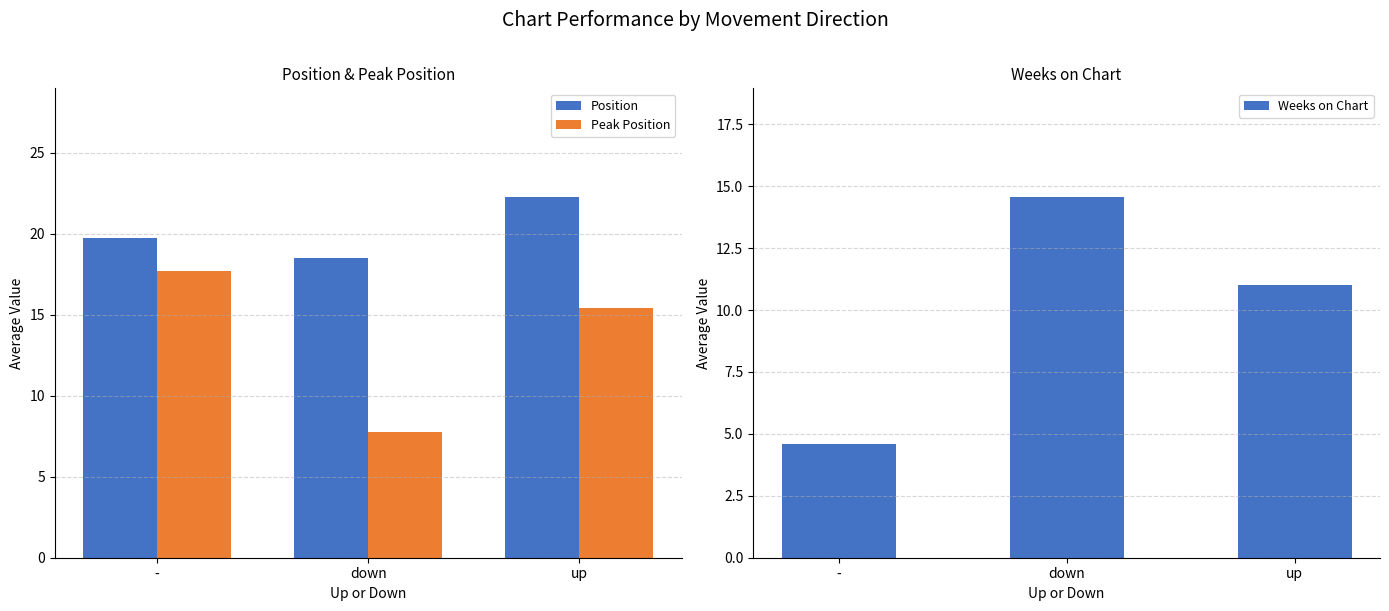

Reading right to left, what are all the values shown in this chart?

Position: 22.3	18.5	19.7
Peak Position: 15.4	7.8	17.7
Weeks on Chart: 11.0	14.6	4.6